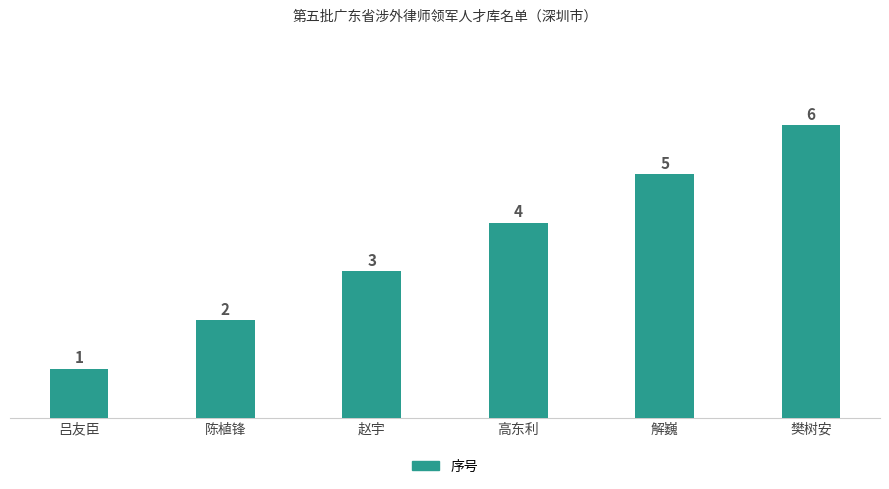

What is the average value?

4